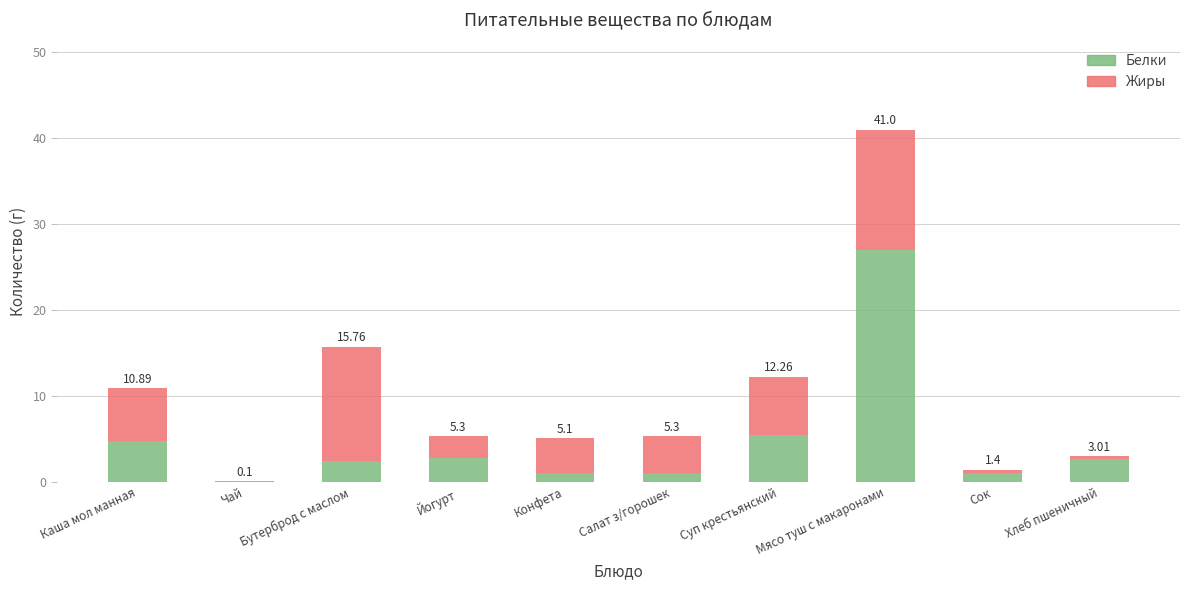

The Белки series shows 0.2 at Чай. True or false?

False